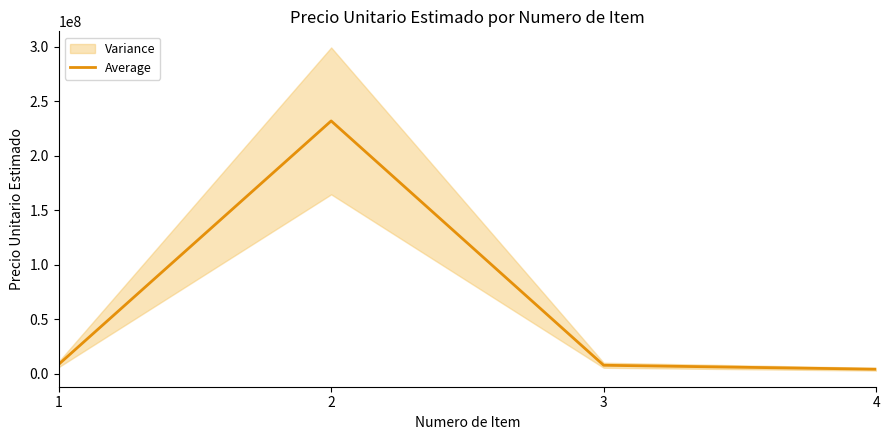

What is the value of the 2nd point from the left?

231955640.0